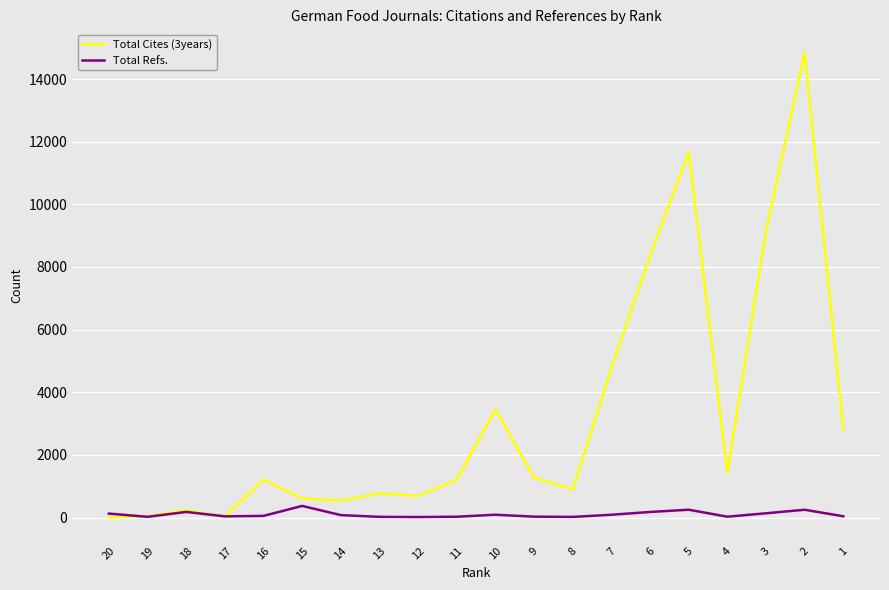

Which series changed the most between 16 and 10?

Total Cites (3years)